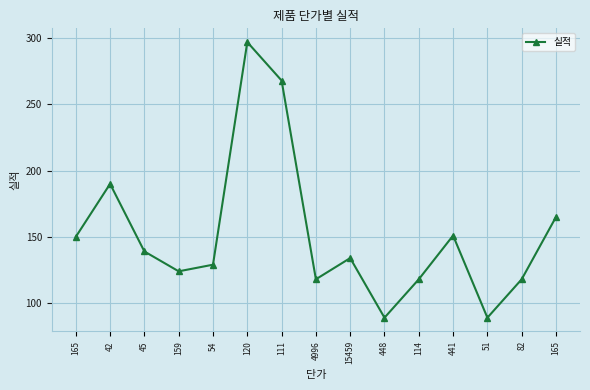

Count the number of categories in the chart.

15